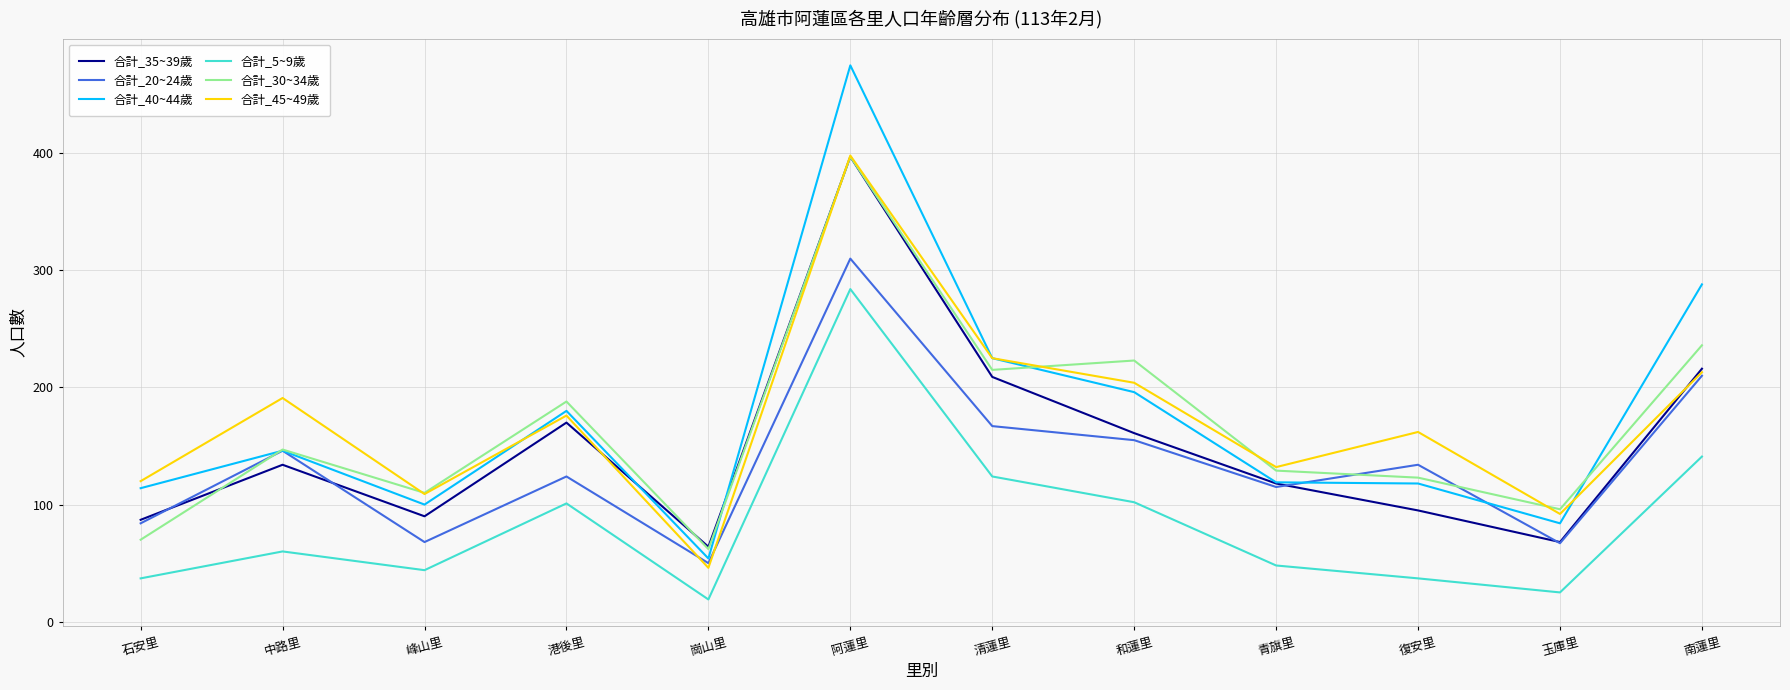

True or false: 合計_5~9歲 and 合計_40~44歲 cross at least once.

False